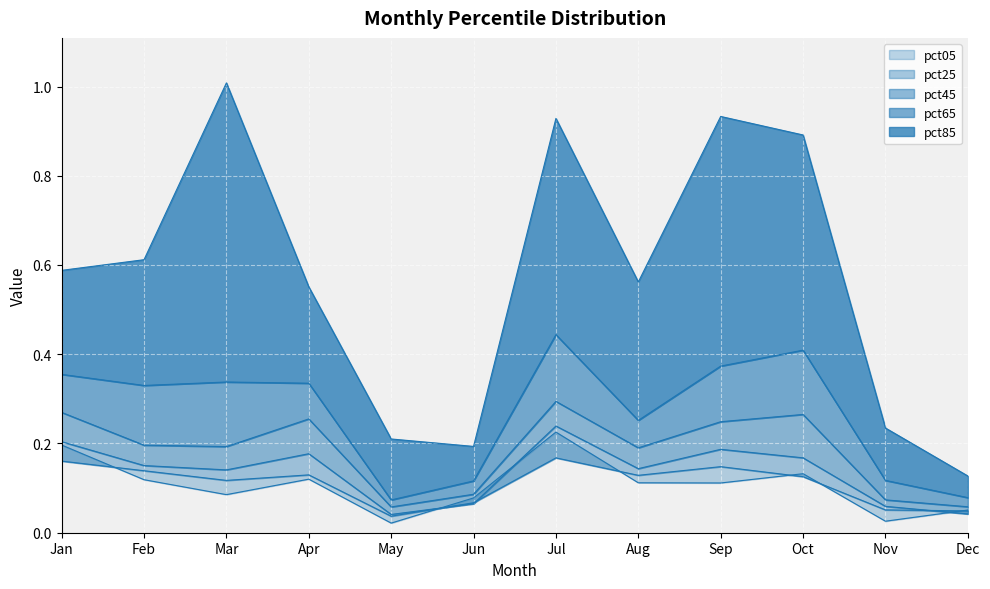

True or false: pct85 and pct05 cross at least once.

False